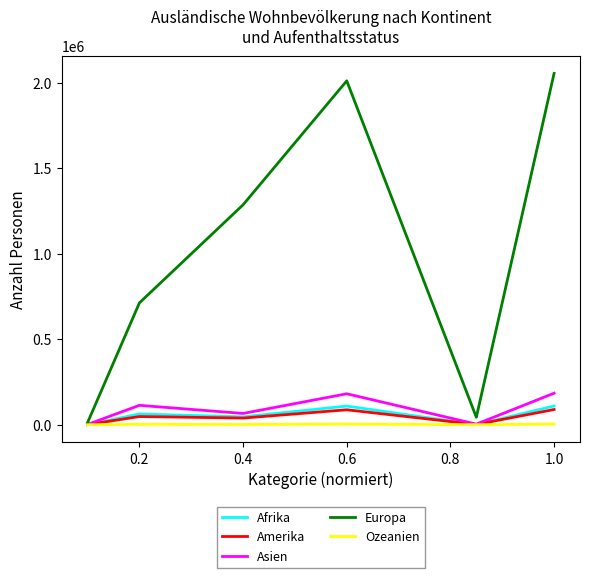

Which series has the largest range (max minus min)?

Europa